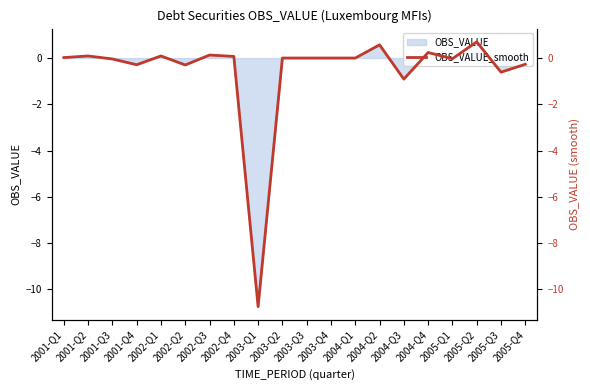

At which category does the data reach its first local valley?

2001-Q4